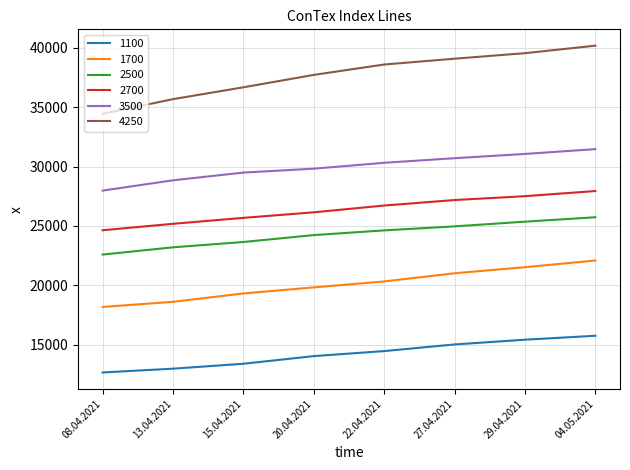

Is this an area chart (filled region under the line)?

No